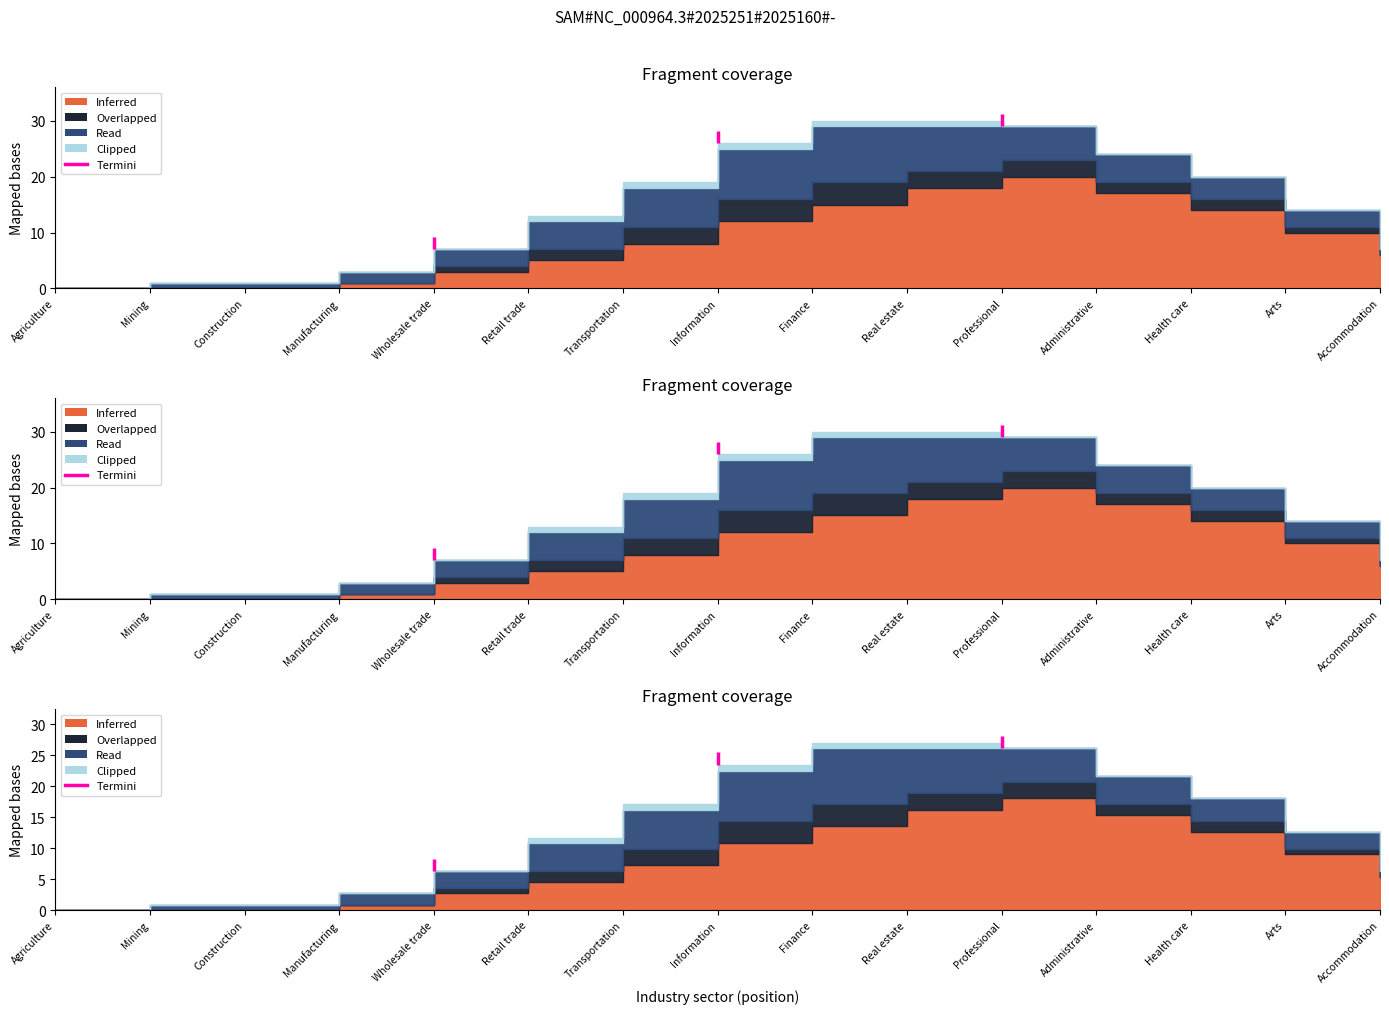

The Clipped series shows 0 at Manufacturing. True or false?

True